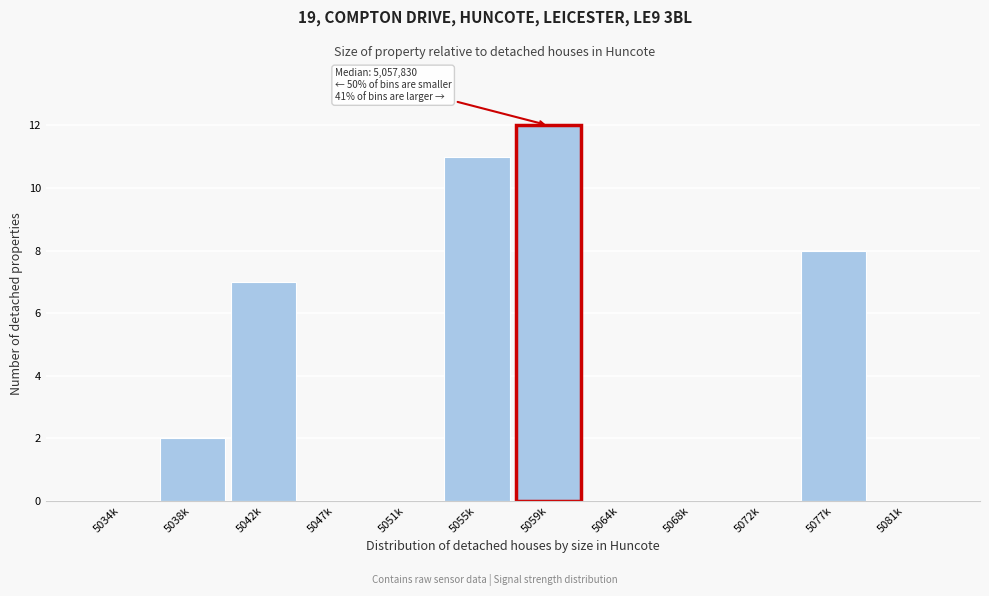

Reading left to right, transcribe all the data shown in this chart.

5034k=0	5038k=2	5042k=7	5047k=0	5051k=0	5055k=11	5059k=12	5064k=0	5068k=0	5072k=0	5077k=8	5081k=0